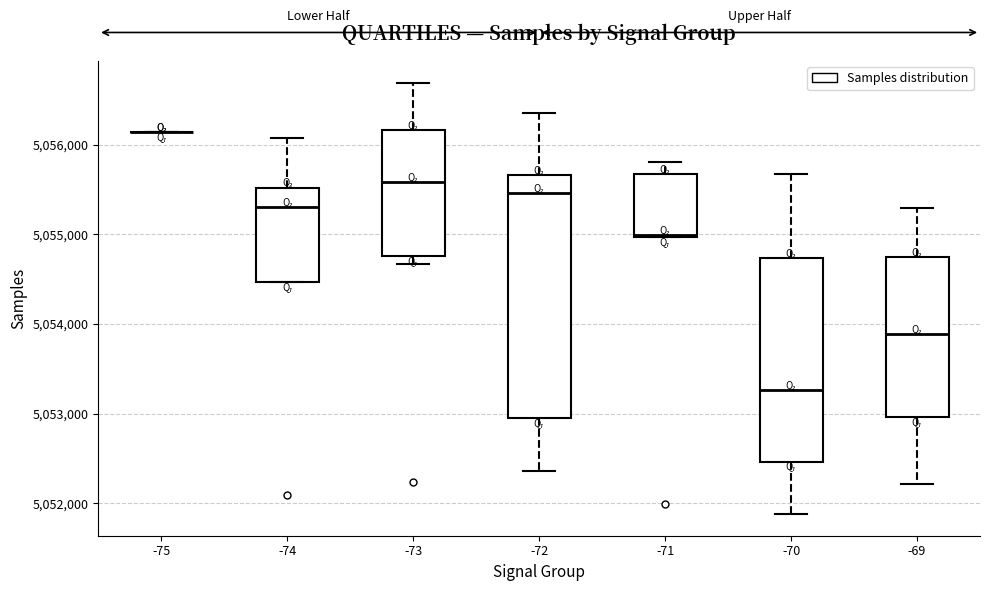

Reading left to right, read every box against the y-axis: the position of its median line, the range the box covers, and the ends of its whiskers. The values are not printed on the chart, so give them approximately, as read against the axis.

-75: box collapsed to a line at 5056100, whiskers 5056100 to 5056100
-74: median 5055300, box 5054500 to 5055500, whiskers 5054500 to 5056100
-73: median 5055600, box 5054800 to 5056200, whiskers 5054700 to 5056700
-72: median 5055500, box 5053000 to 5055700, whiskers 5052400 to 5056400
-71: median 5055000, box 5055000 to 5055700, whiskers 5055000 to 5055800
-70: median 5053300, box 5052500 to 5054700, whiskers 5051900 to 5055700
-69: median 5053900, box 5053000 to 5054700, whiskers 5052200 to 5055300